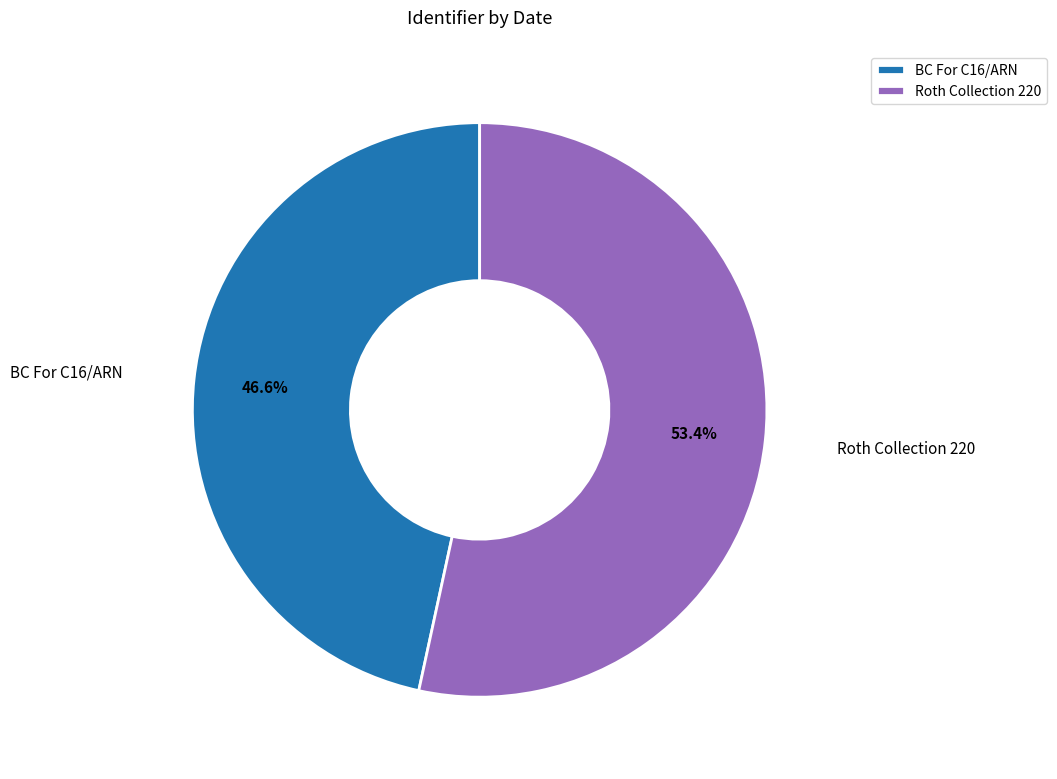

What portion of the pie excludes BC For C16/ARN?

53.4%